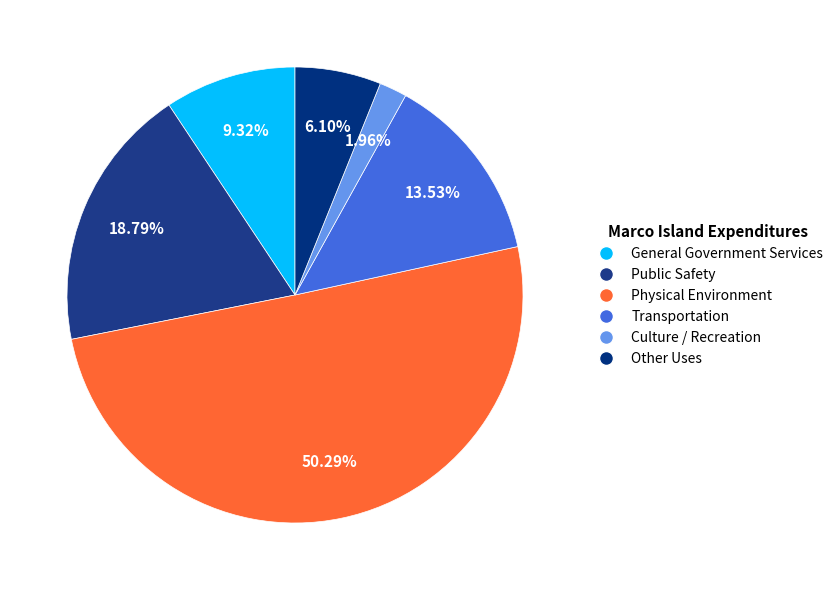

Which category has the biggest portion of the pie?

Physical Environment